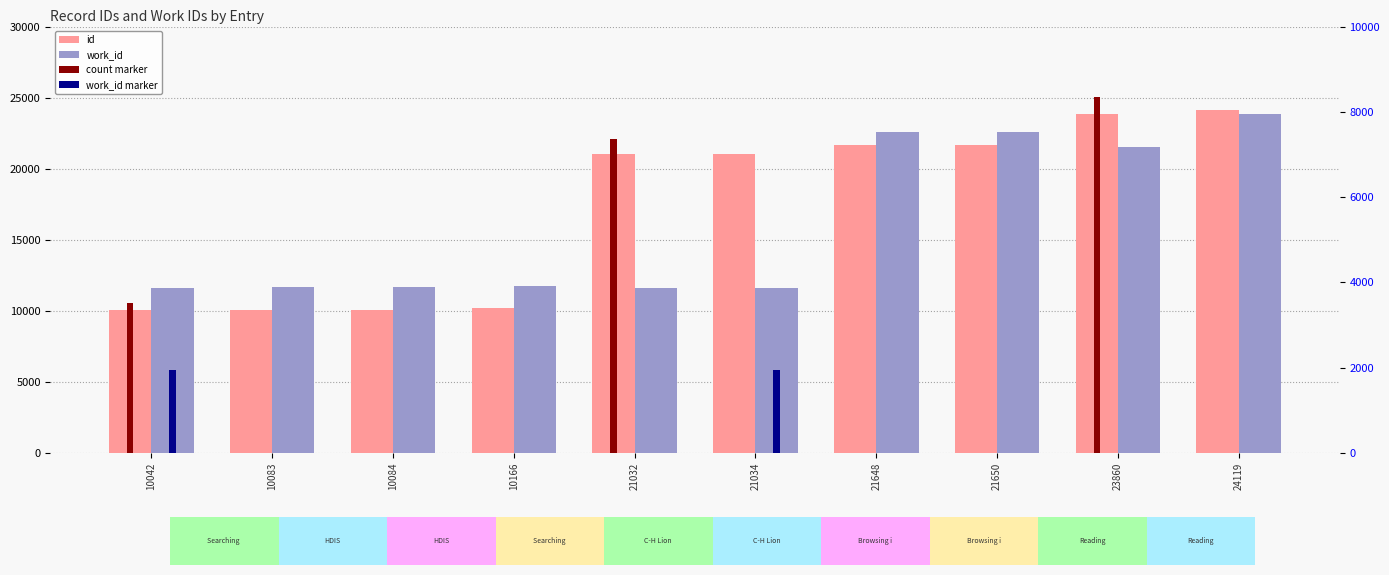

What is the average value of the work_id series?

5353